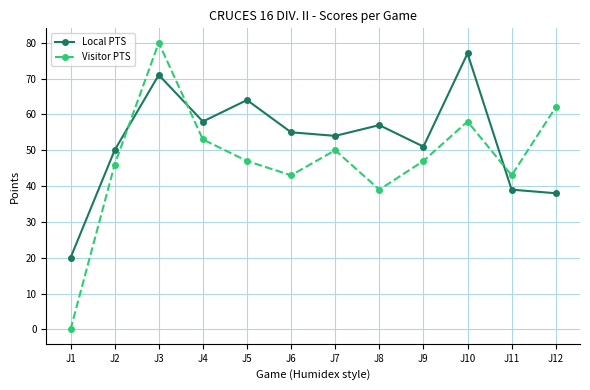

Which label corresponds to the smallest value in the chart?

J1